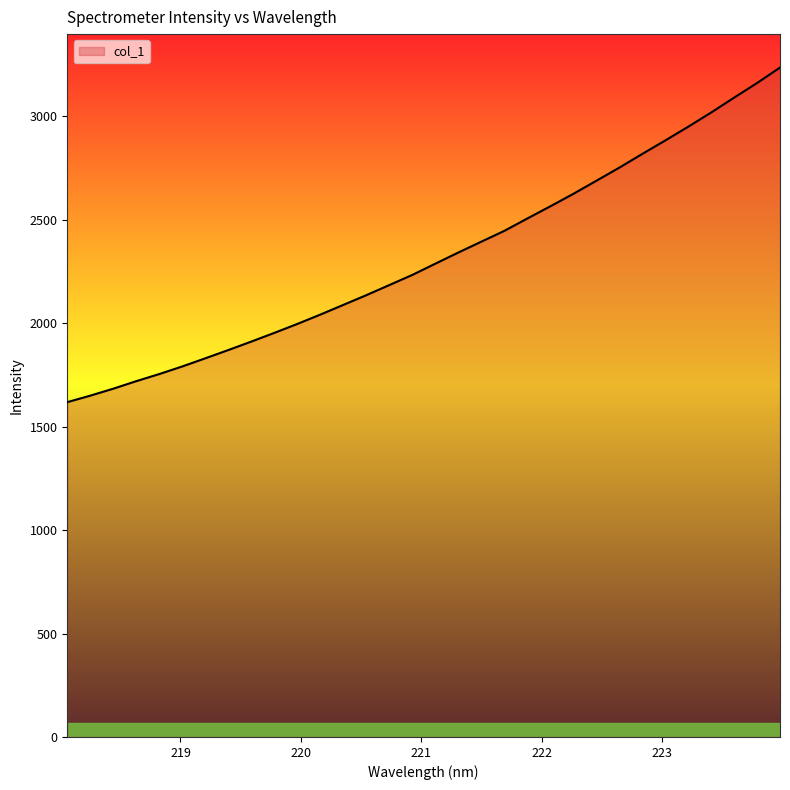

What is the maximum value shown in the chart?

3236.4